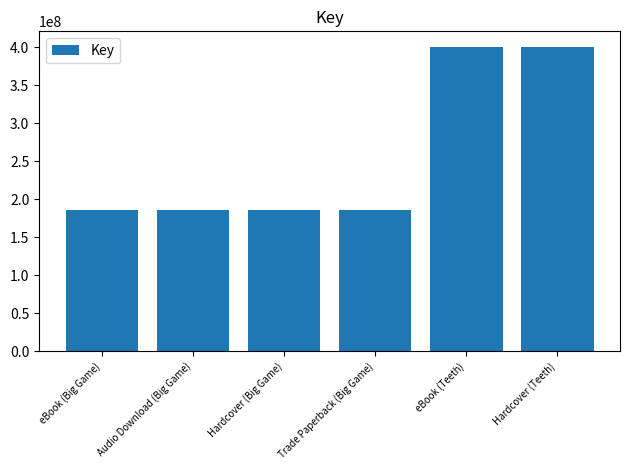

What position from the left is Audio Download (Big Game)?

2